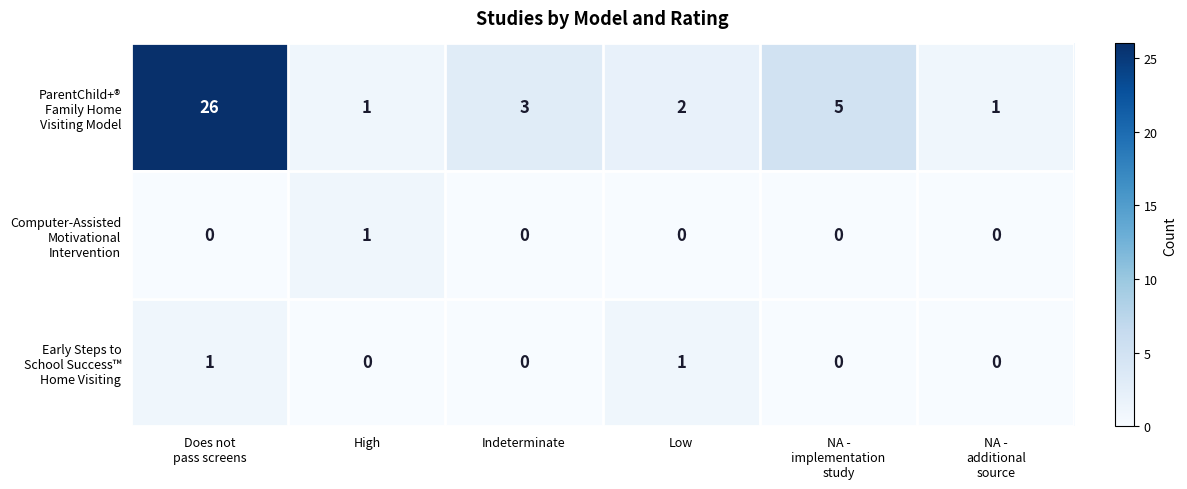

What is the total value across all series at Low?

3